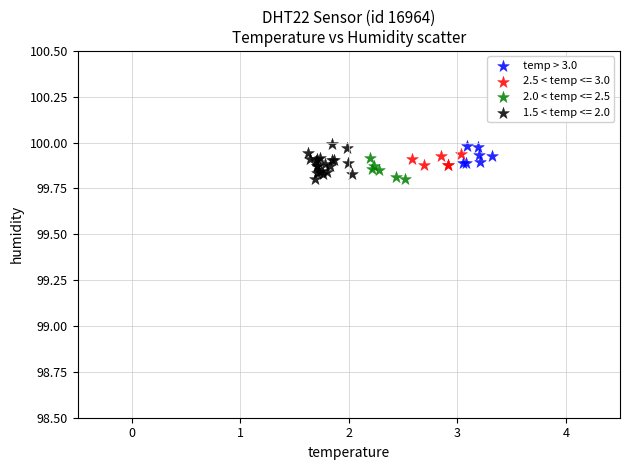

Which series has the largest Y range (max minus min)?

1.5 < temp <= 2.0